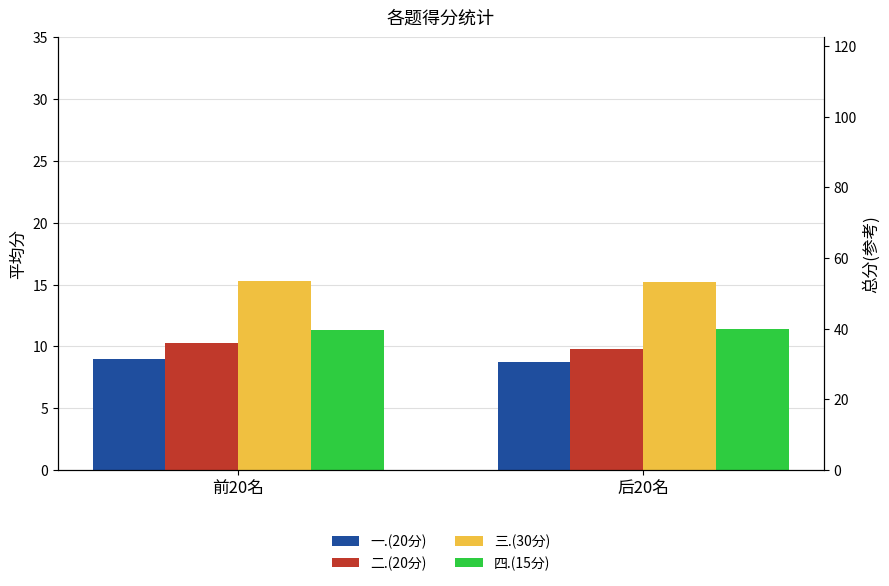

The 二.(20分) series shows 10.2 at 前20名. True or false?

True